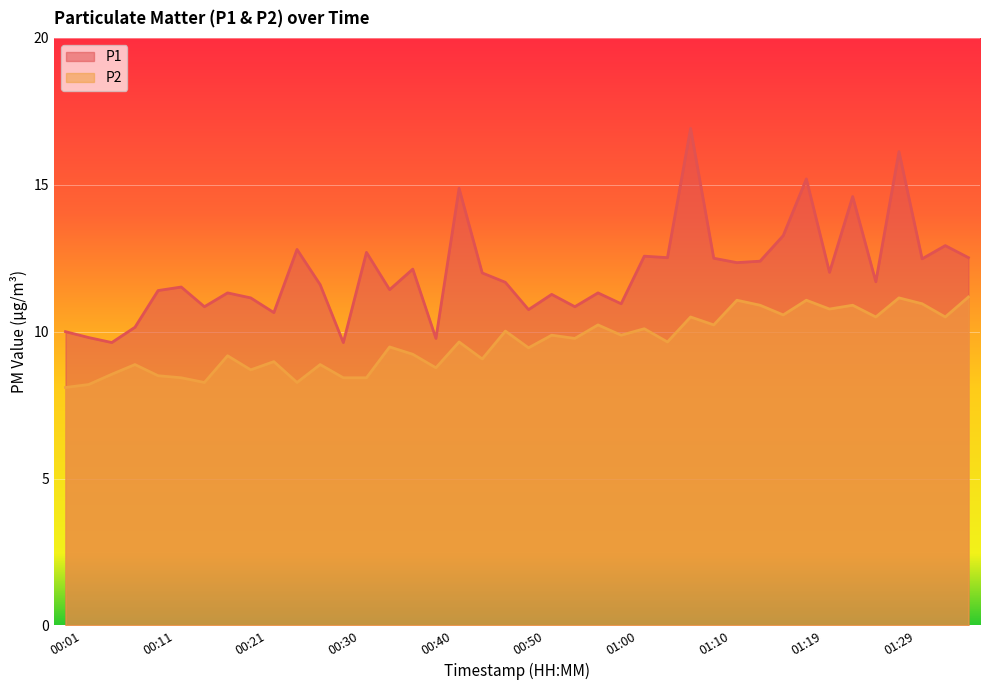

Which series has the largest total across all categories?

P1